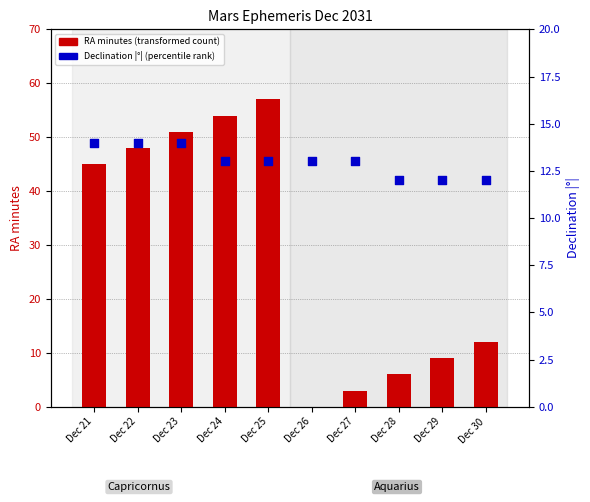

What is the total value across all series at Dec 29?

21